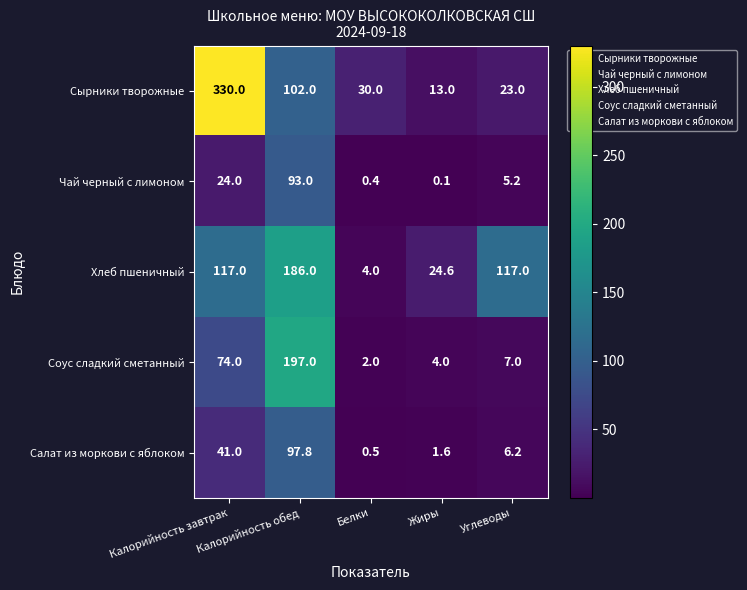

Which series has the widest spread of values?

Сырники творожные